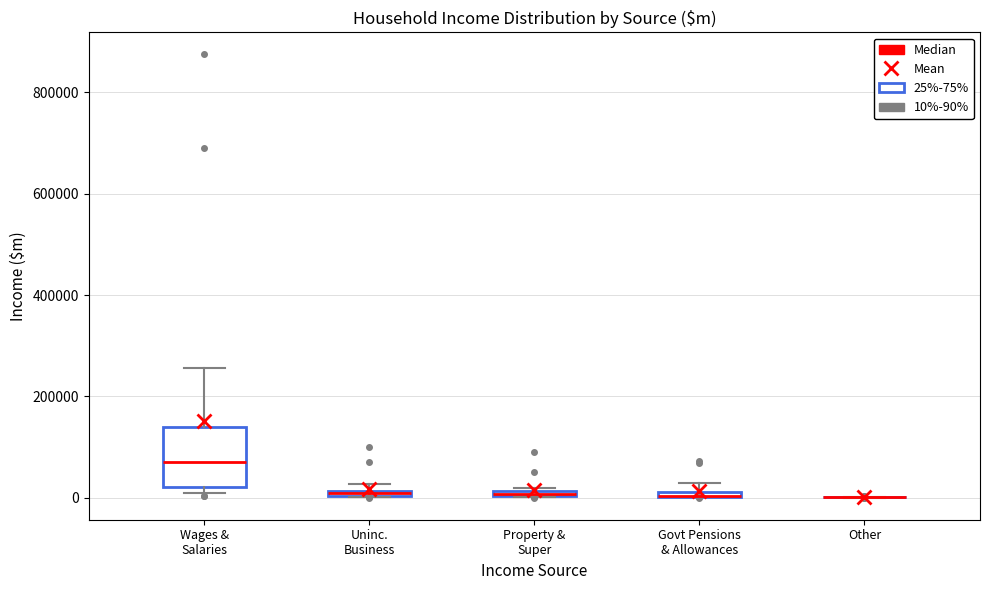

Which box is the tallest, from its lower edge to its upper edge?

Wages & Salaries